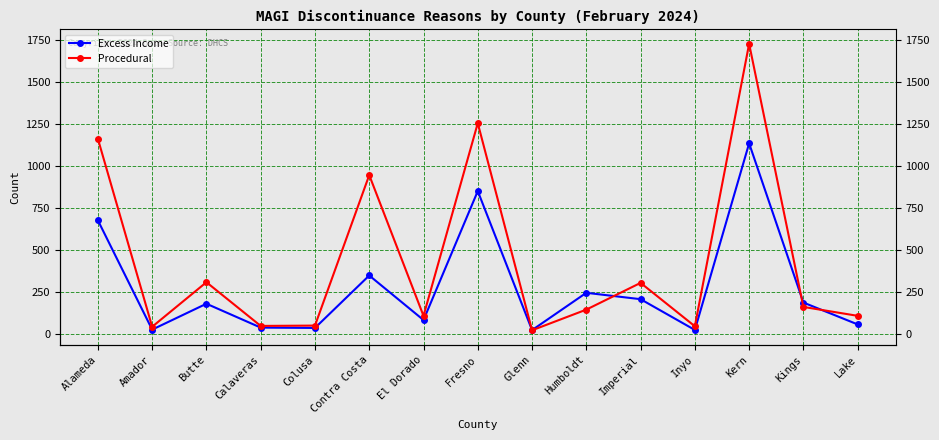

Between Kern and Imperial, which is larger?

Kern